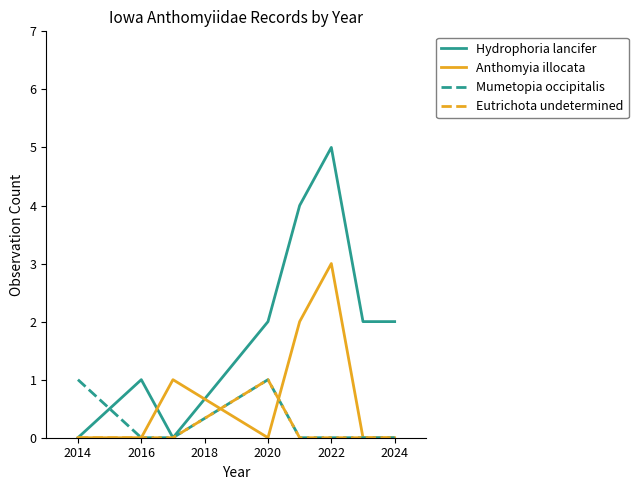

True or false: Mumetopia occipitalis has more than 0 points higher than both neighbors.

True